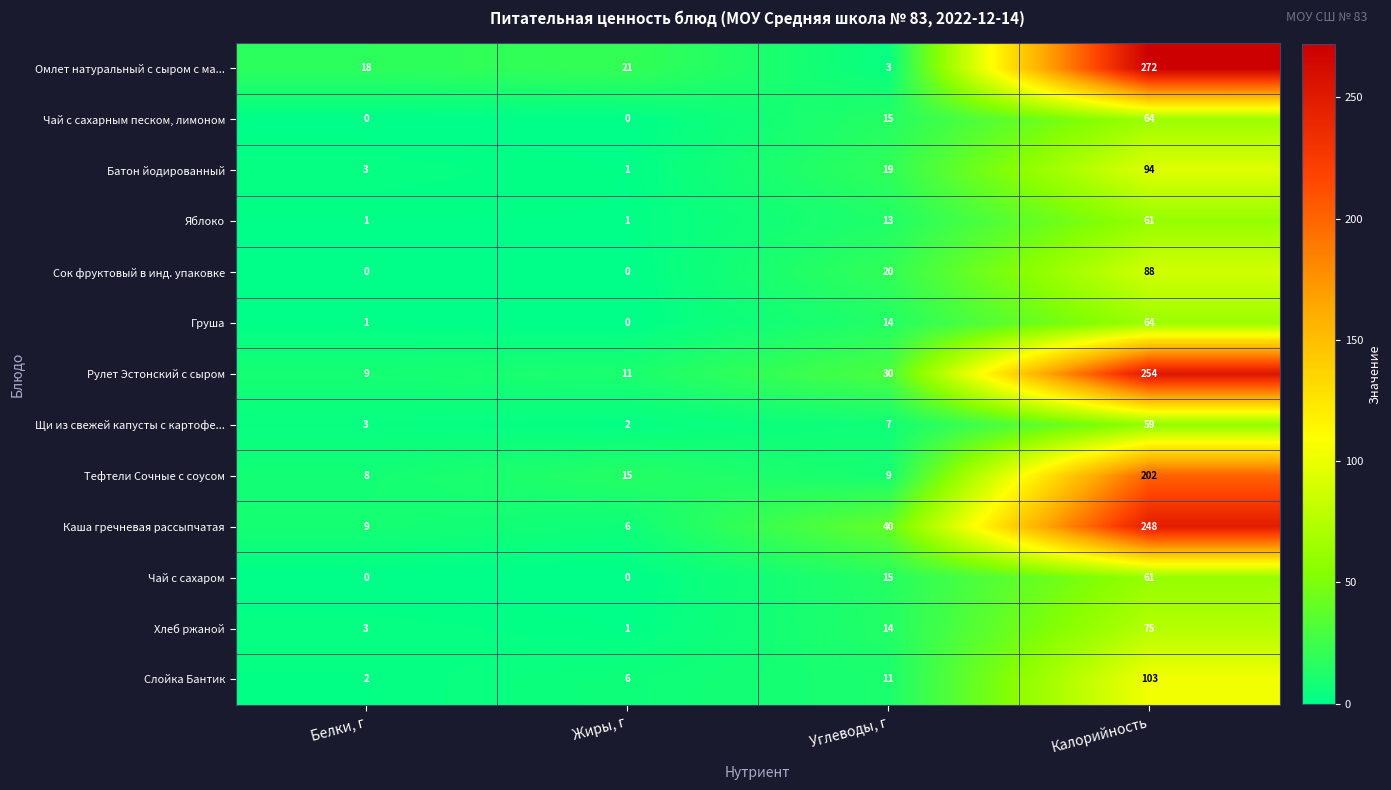

Where is Слойка Бантик nearest to the value 52?

Углеводы, г